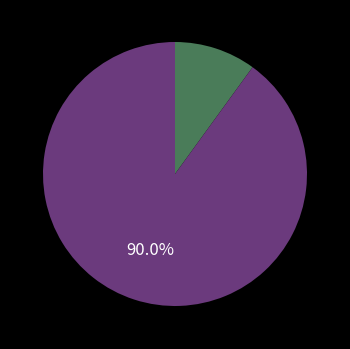

Is there a majority slice in this chart?

Yes